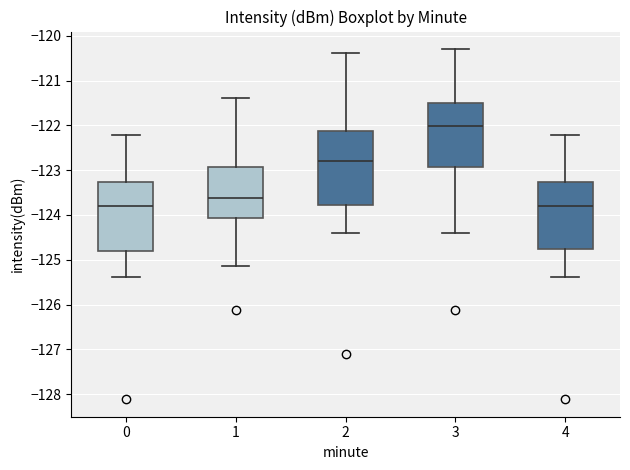

Where does the median line of the box at x = 4 sit on the y-axis? The values are not printed on the chart, so give them approximately, as read against the axis.

-123.8